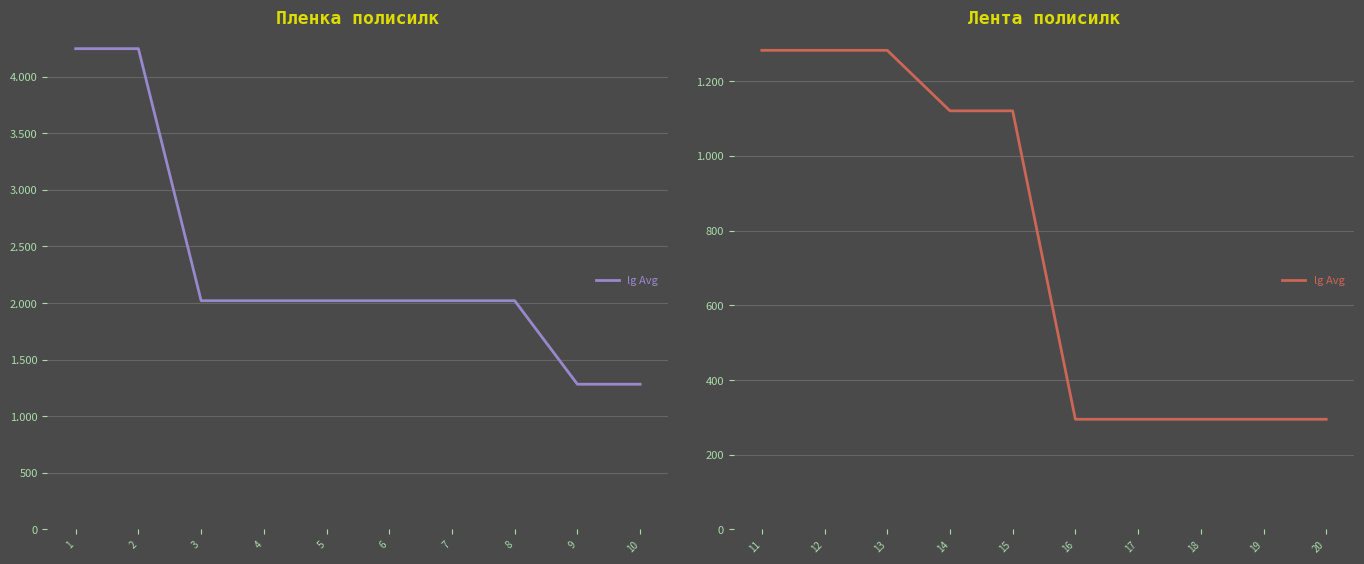

What is the difference between the second highest and second lowest values?

988